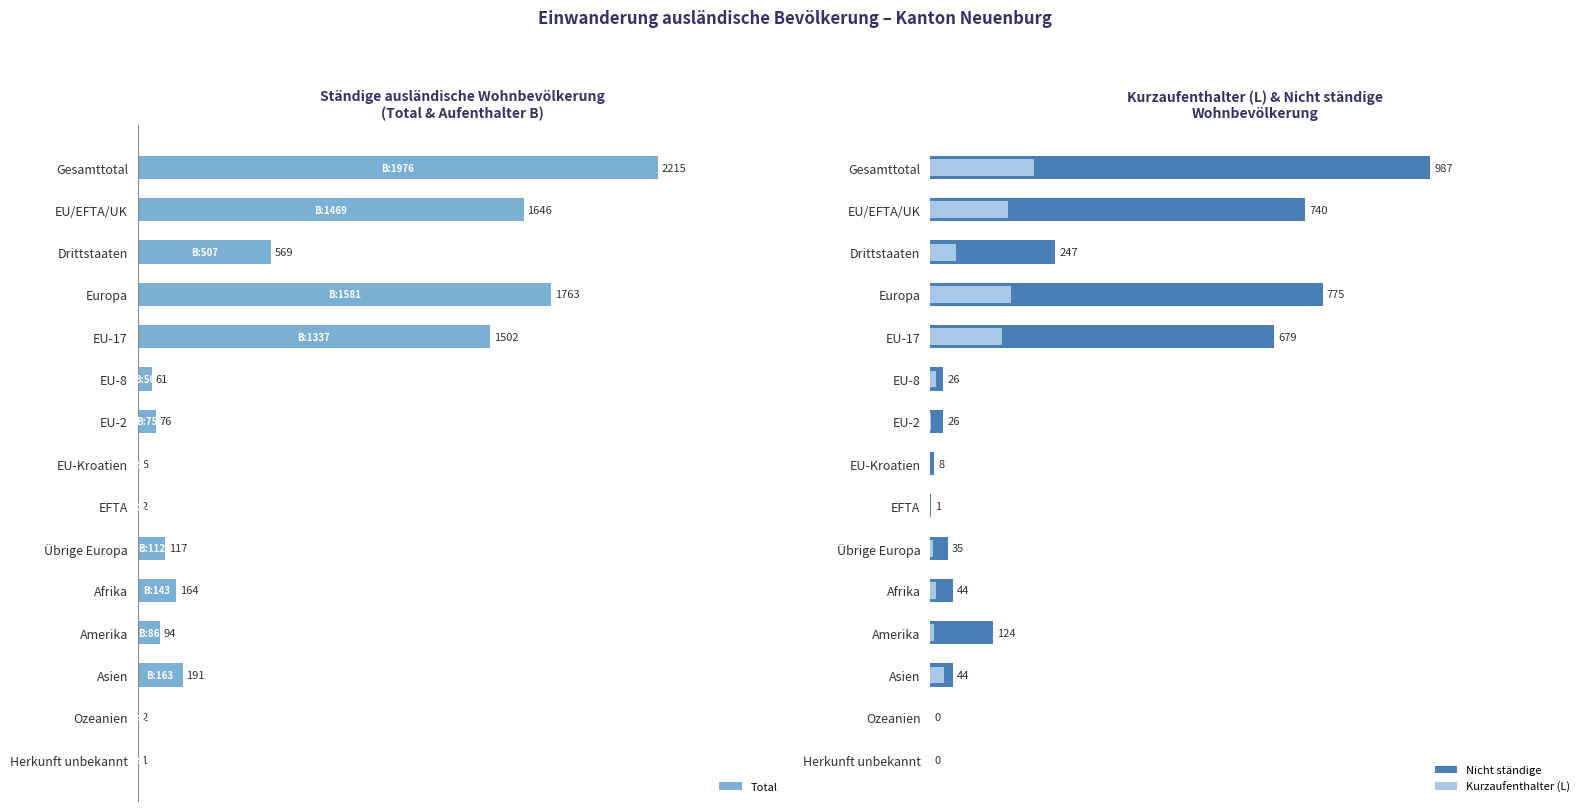

At which label is Total closest to 1108?

EU-17